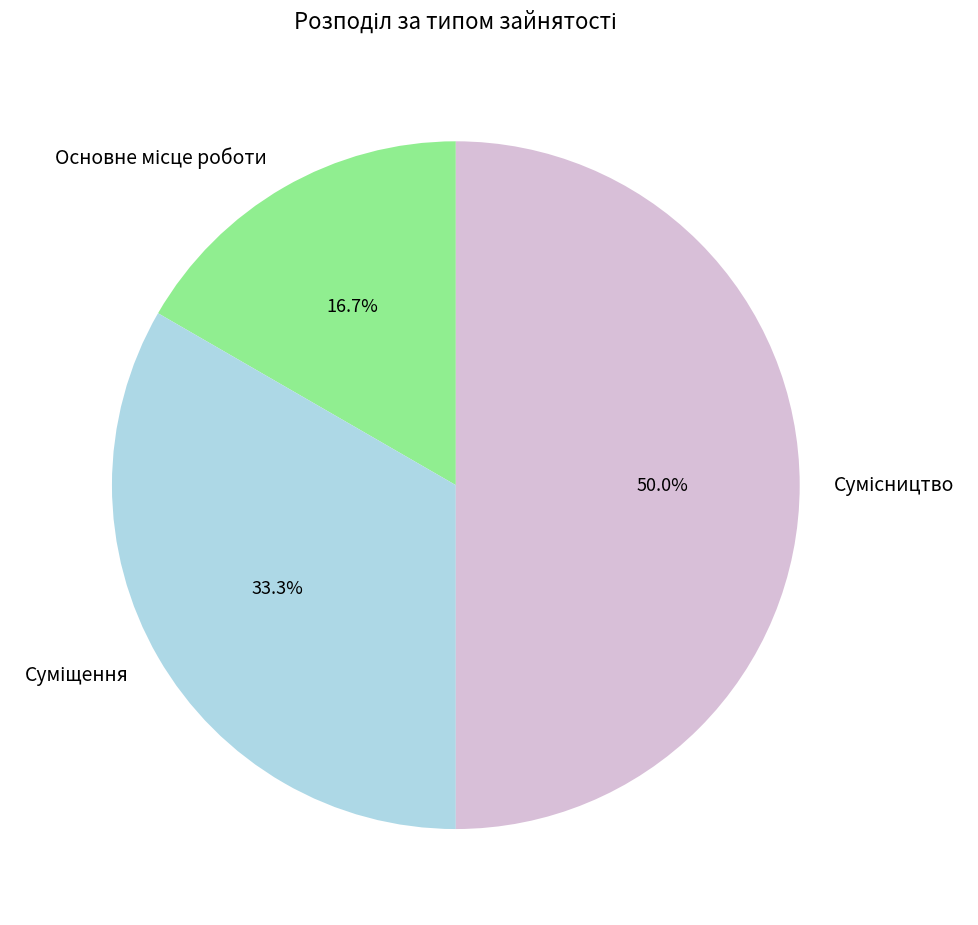

Rank the categories by value from highest to lowest.

Сумісництво, Суміщення, Основне місце роботи